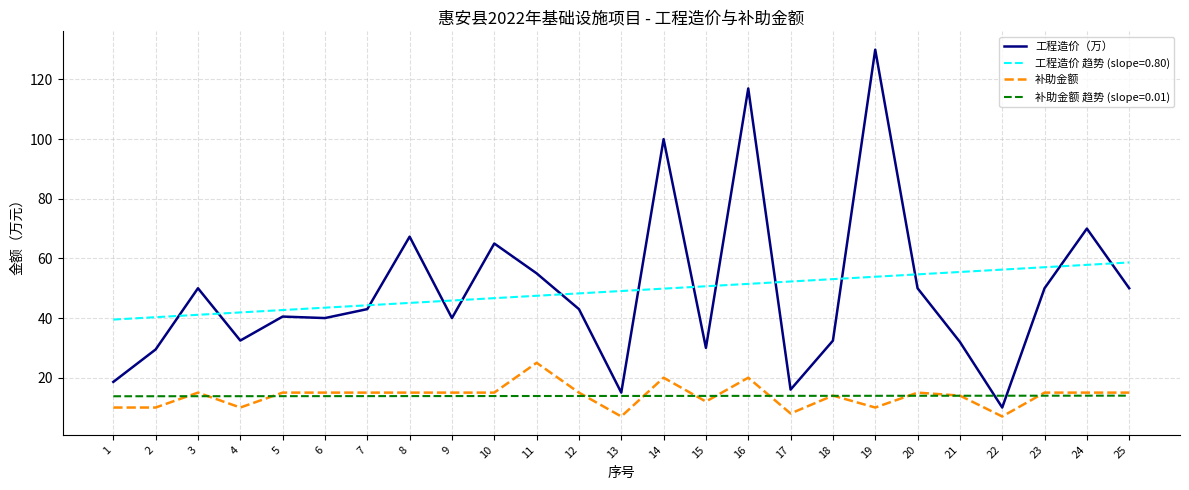

True or false: 补助金额 and 工程造价（万） intersect in this chart.

False